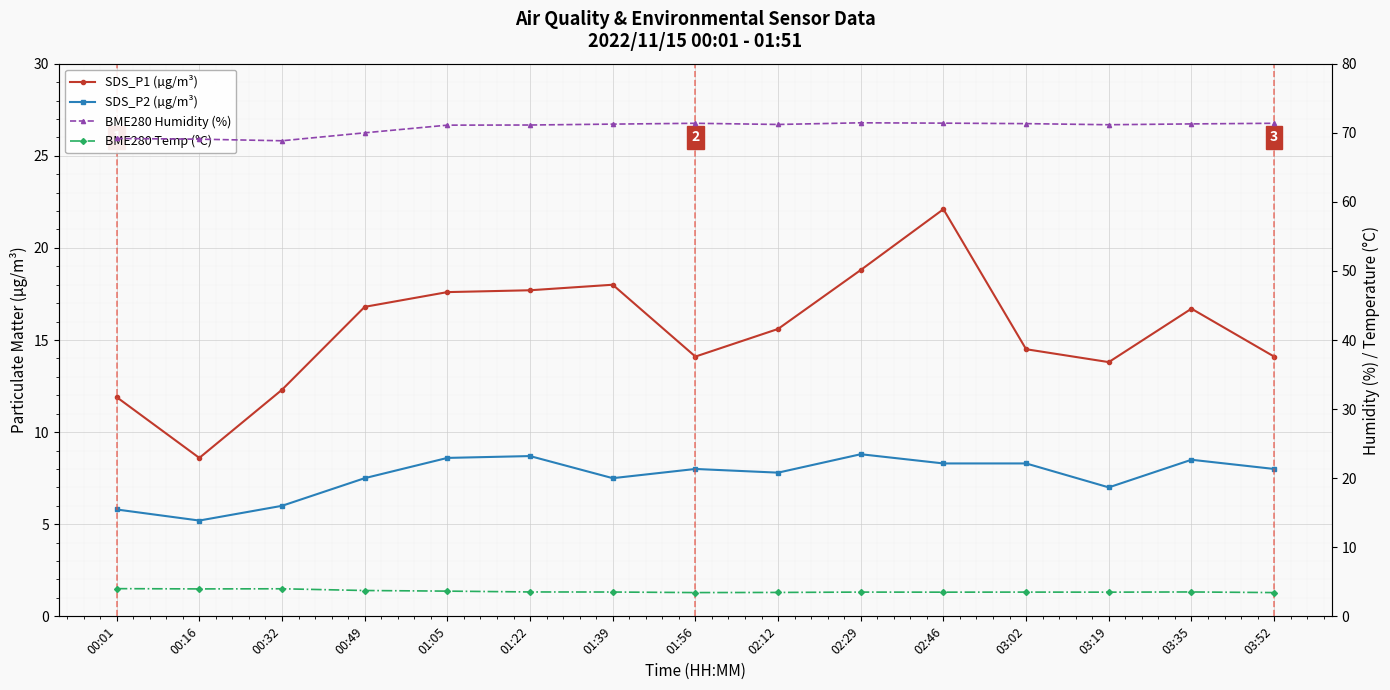

Which series has the largest range (max minus min)?

SDS_P1 (µg/m³)